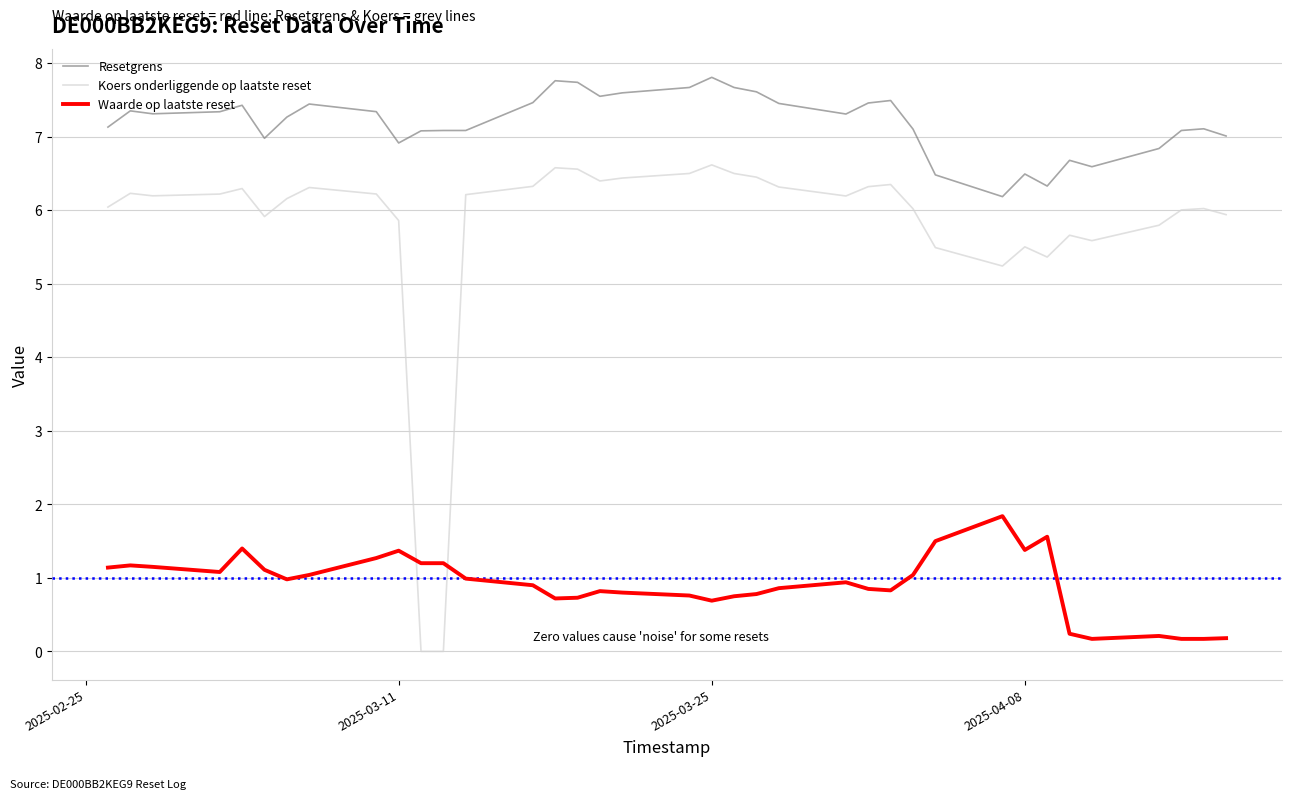

Which series has the largest total across all categories?

Resetgrens